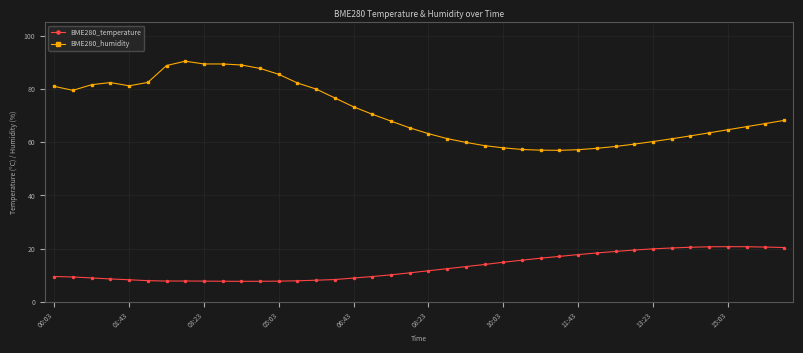

Which series has the largest range (max minus min)?

BME280_humidity